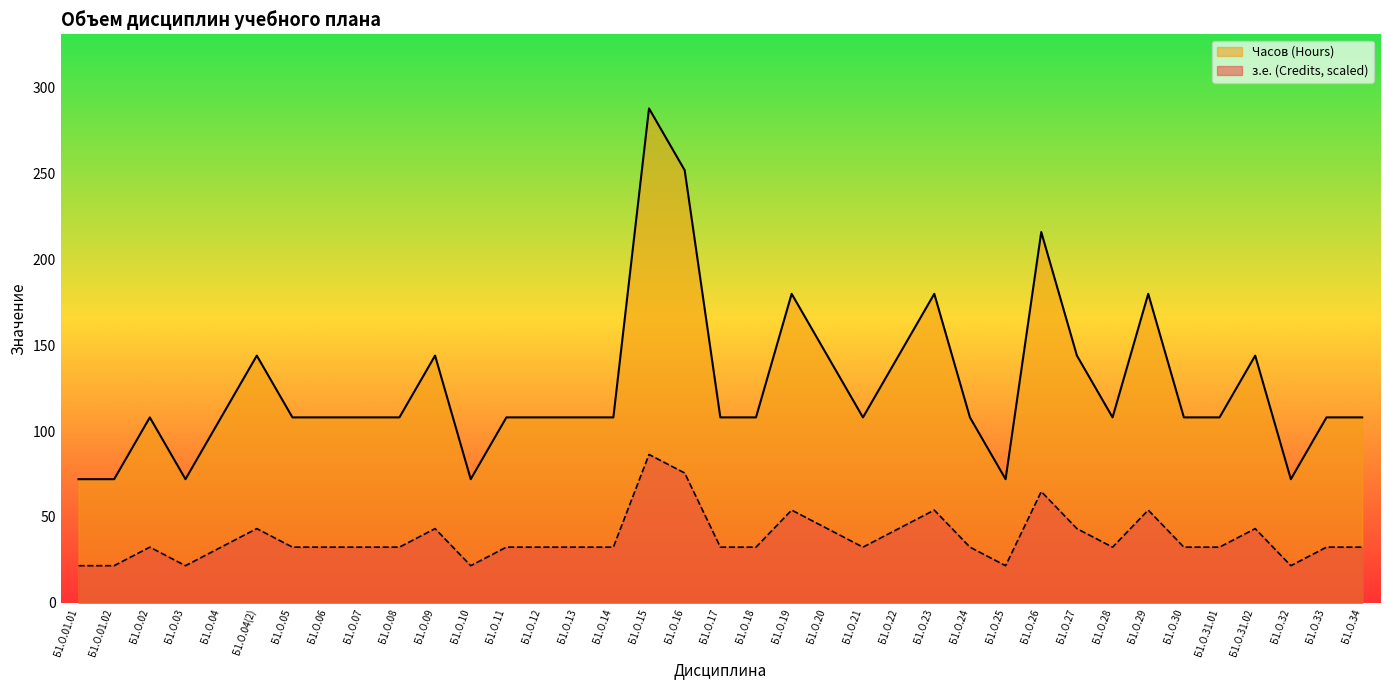

Reading left to right, extract all data points from this chart.

з.е. (Credits): 21.6	21.6	32.4	21.6	32.4	43.2	32.4	32.4	32.4	32.4	43.2	21.6	32.4	32.4	32.4	32.4	86.4	75.6	32.4	32.4	54.0	43.2	32.4	43.2	54.0	32.4	21.6	64.8	43.2	32.4	54.0	32.4	32.4	43.2	21.6	32.4	32.4
Часов (Hours): 72.0	72.0	108.0	72.0	108.0	144.0	108.0	108.0	108.0	108.0	144.0	72.0	108.0	108.0	108.0	108.0	288.0	252.0	108.0	108.0	180.0	144.0	108.0	144.0	180.0	108.0	72.0	216.0	144.0	108.0	180.0	108.0	108.0	144.0	72.0	108.0	108.0